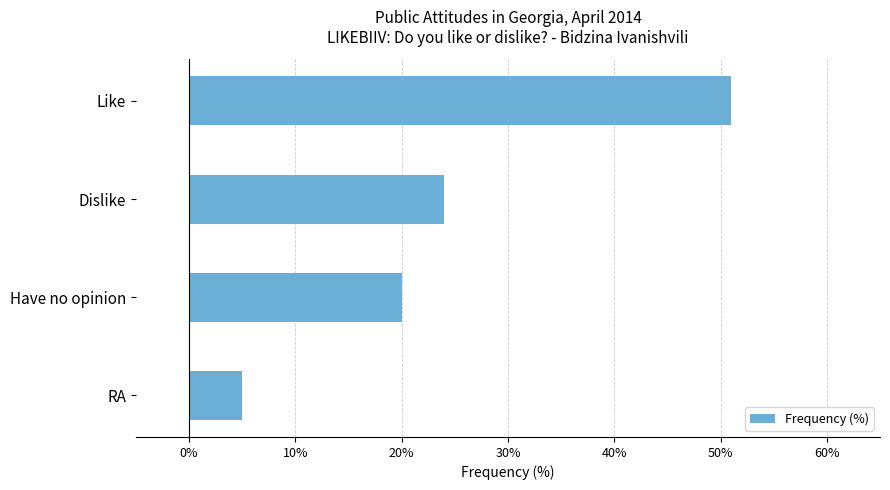

List the labels in order of value, largest first.

Like, Dislike, Have no opinion, RA